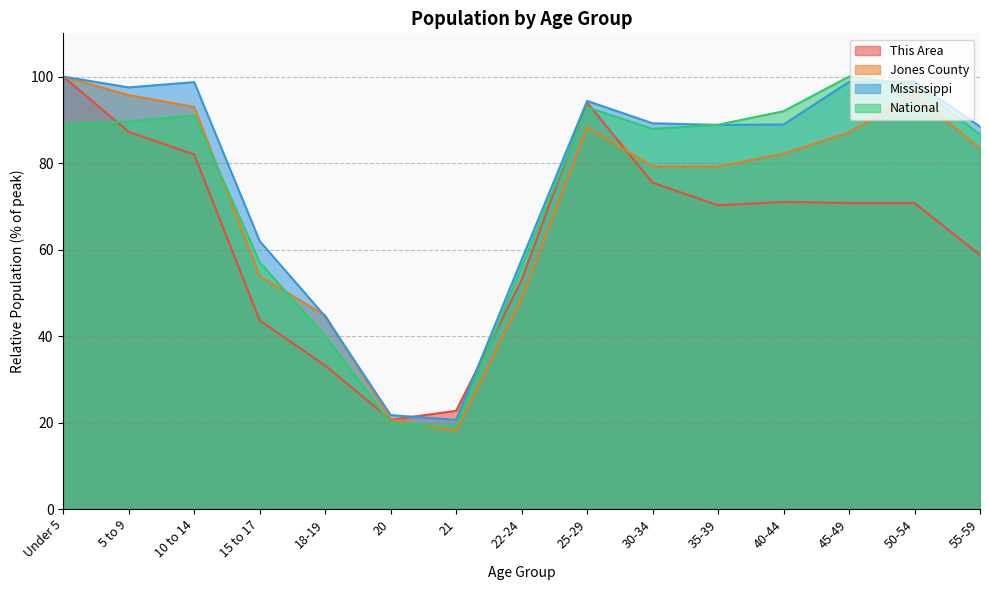

Is it true that Mississippi equals 29.8 at 18-19?

False